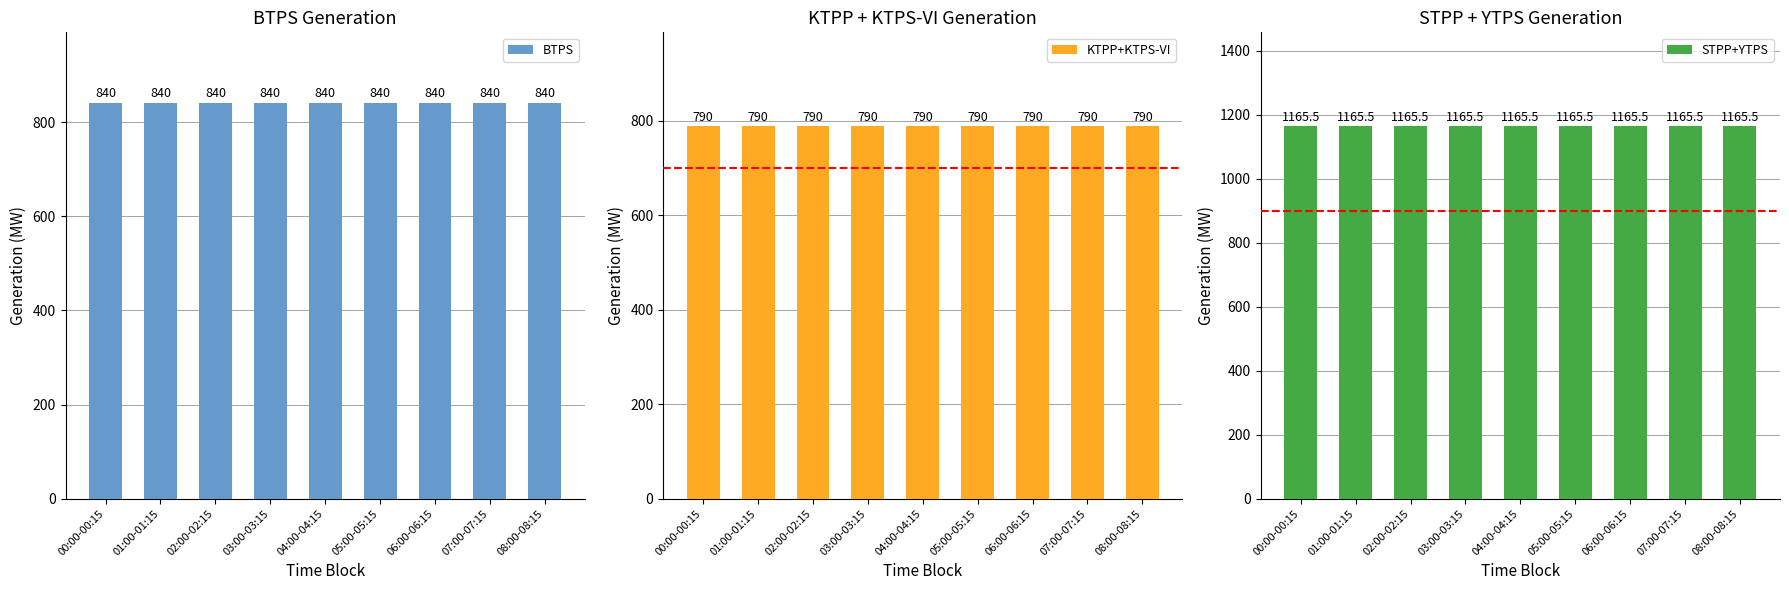

Is it true that KTPP+KTPS-VI equals 1388.2 at 02:00-02:15?

False